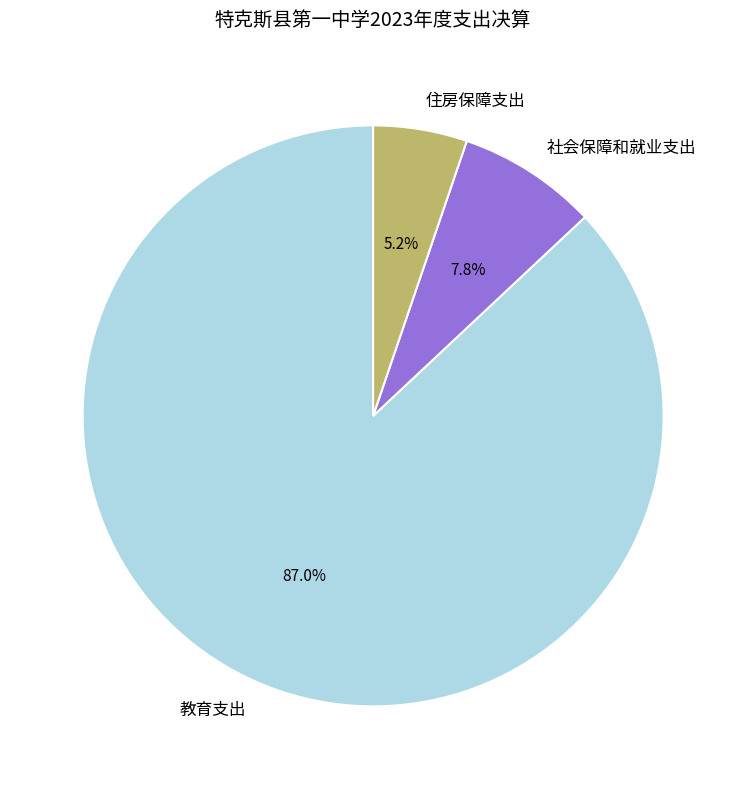

How many slices are in this pie chart?

3